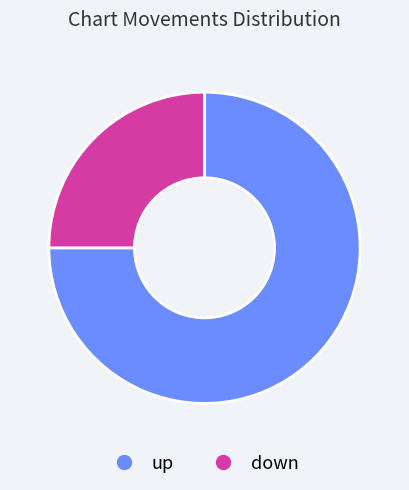

Which category has the smallest portion of the pie?

down